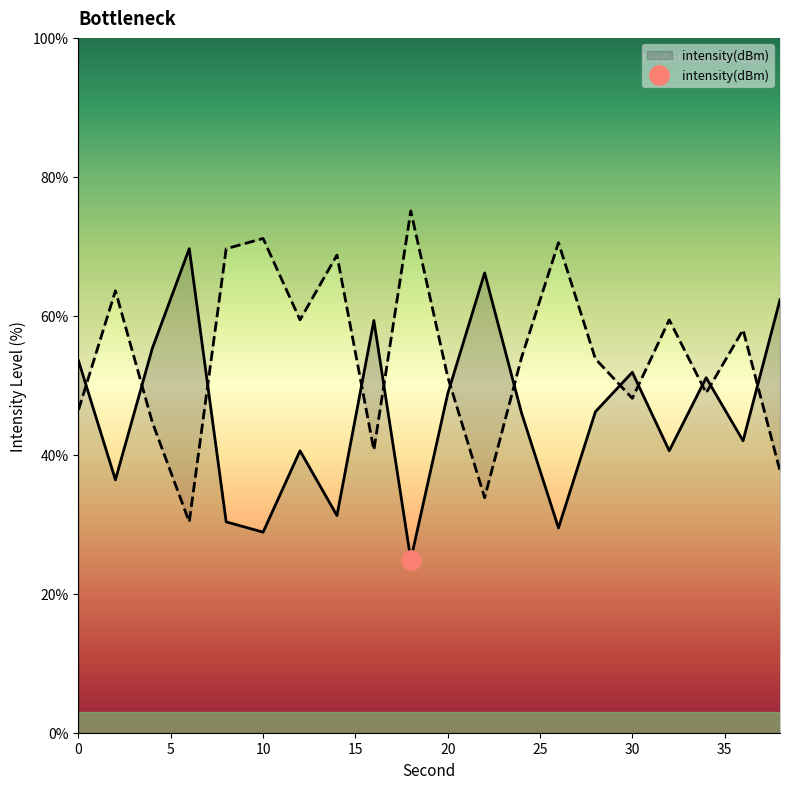

At which label does the data first exceed 53?

2